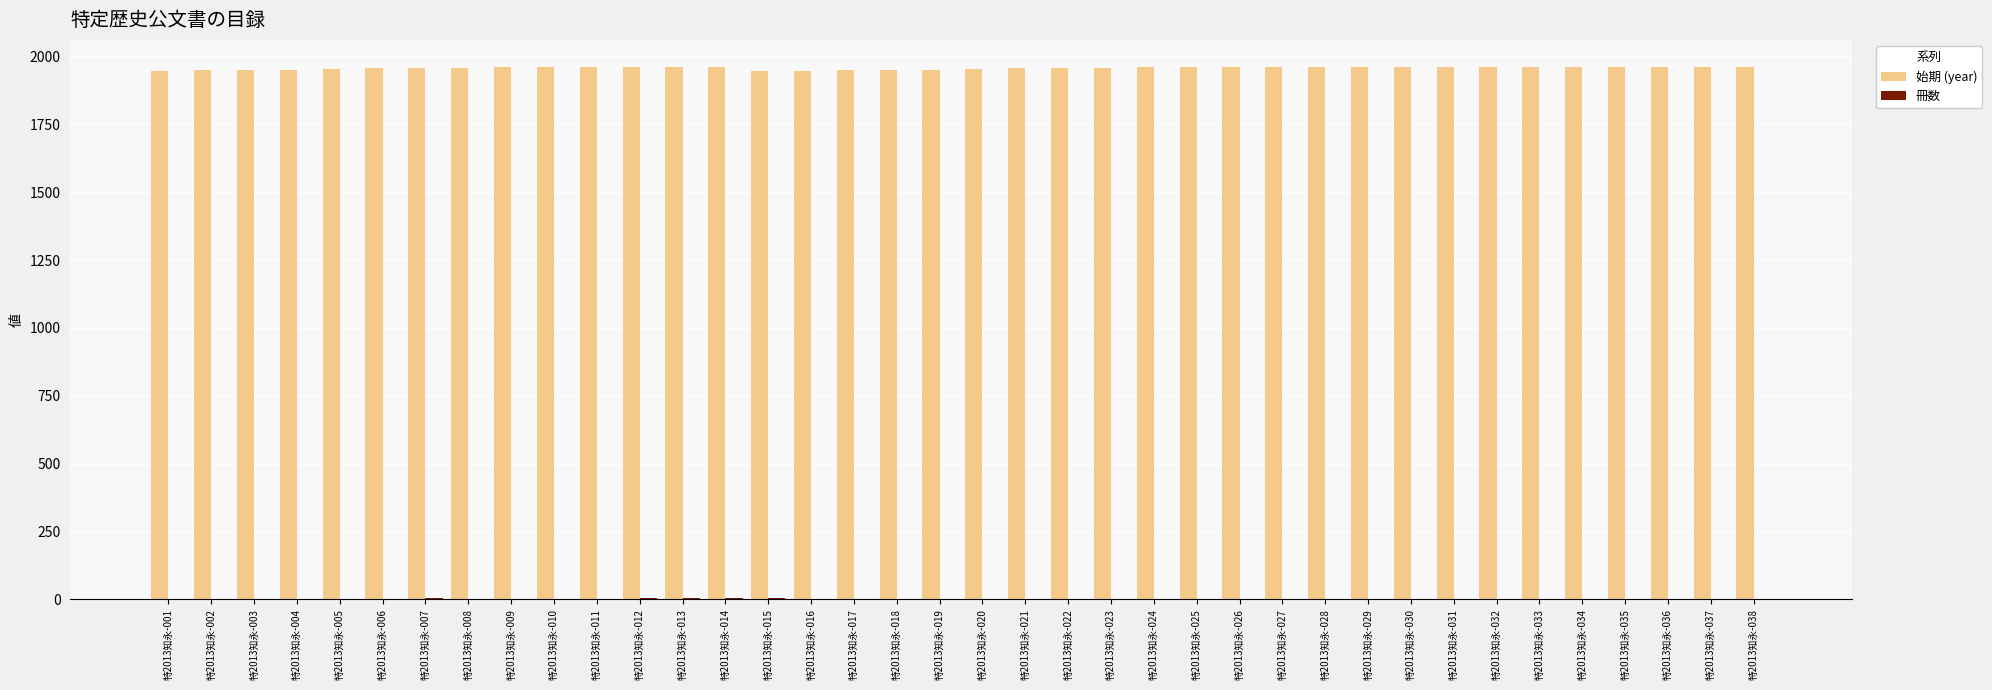

Which series has the largest total across all categories?

始期 (year)